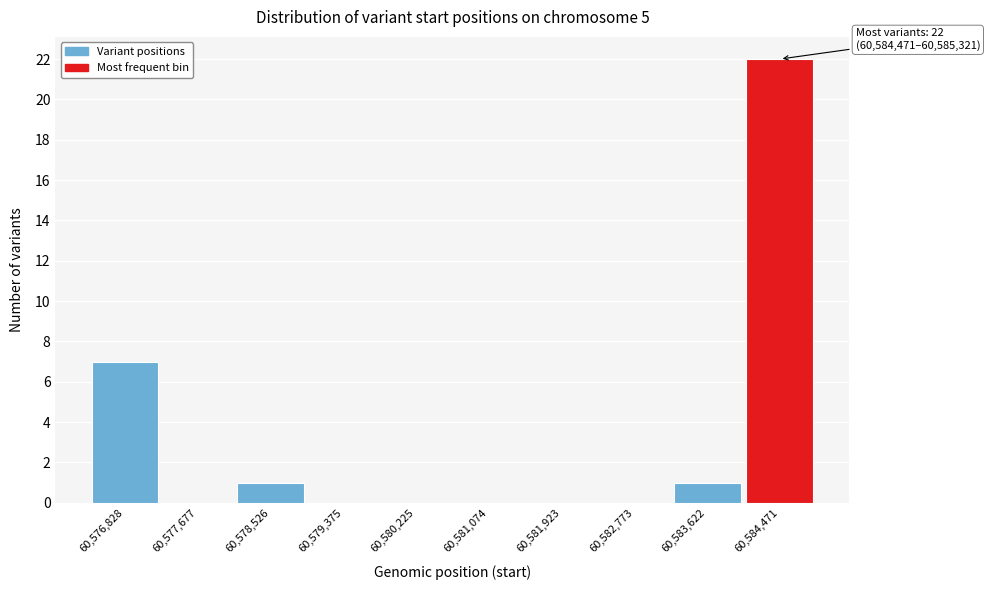

Reading left to right, what are all the values shown in this chart?

60,576,828=7	60,577,677=0	60,578,526=1	60,579,375=0	60,580,225=0	60,581,074=0	60,581,923=0	60,582,773=0	60,583,622=1	60,584,471=22